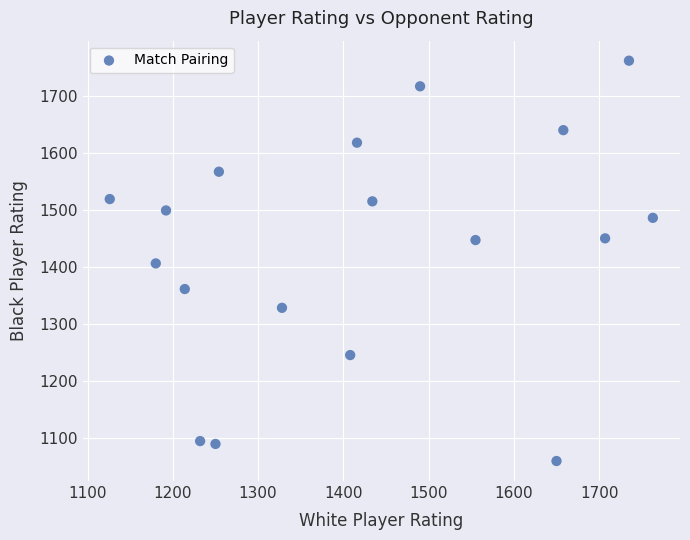

What is the range of Y values (max minus min)?

703